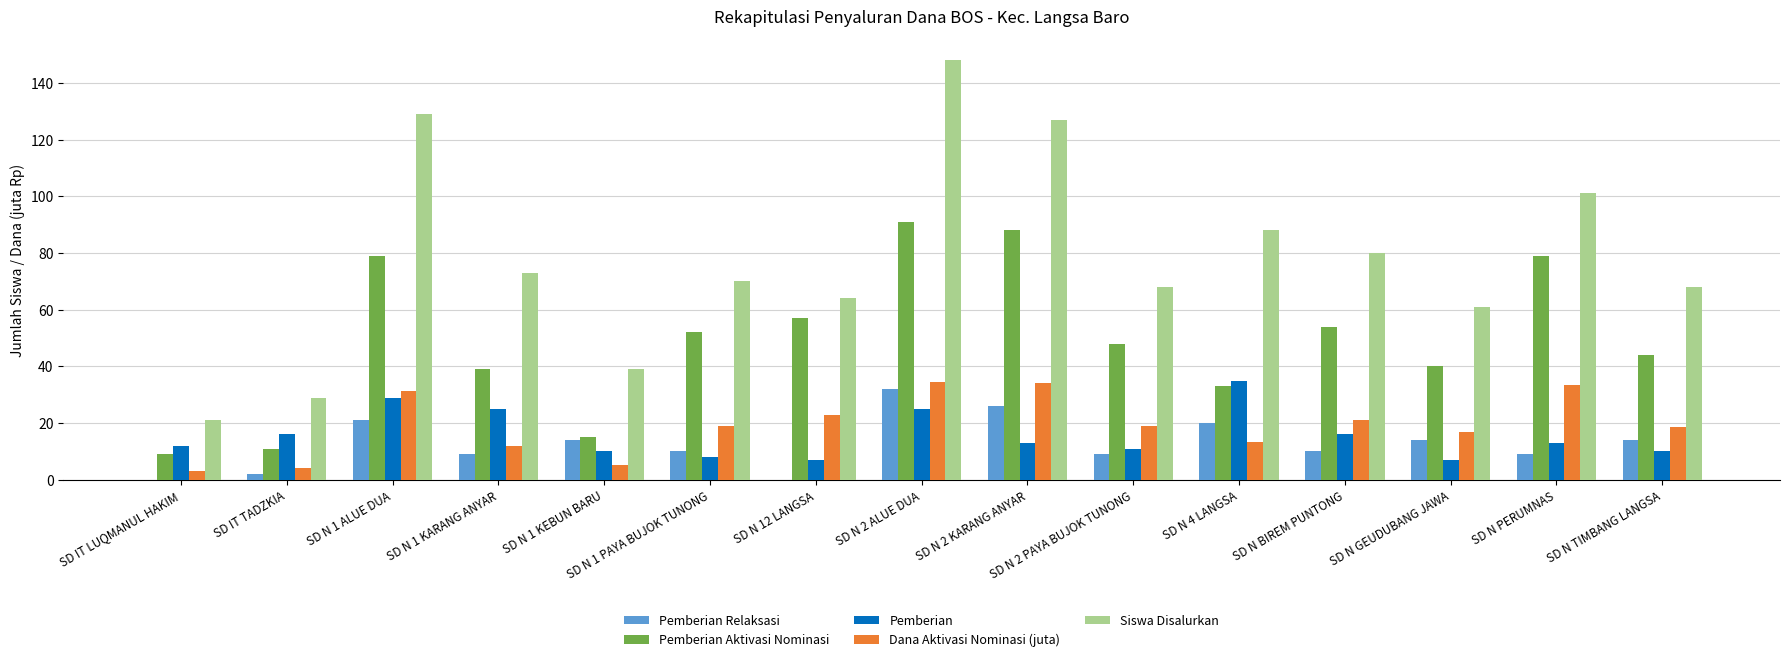

What is the sum of the Pemberian Aktivasi Nominasi values at SD N 2 ALUE DUA and SD N BIREM PUNTONG?

145.0